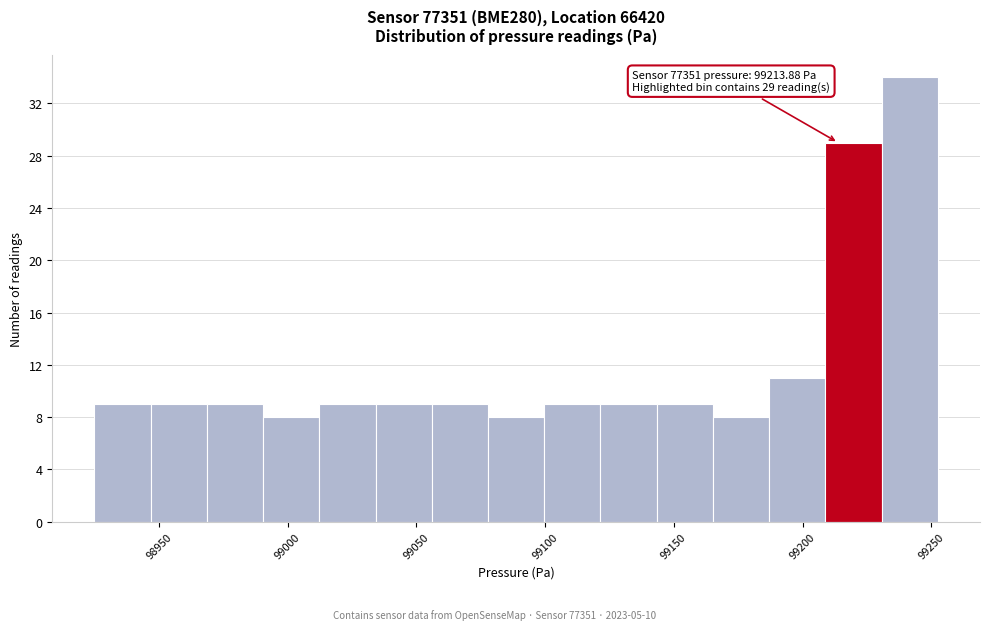

Which range on the x-axis has the tallest bar?

99230 to 99255